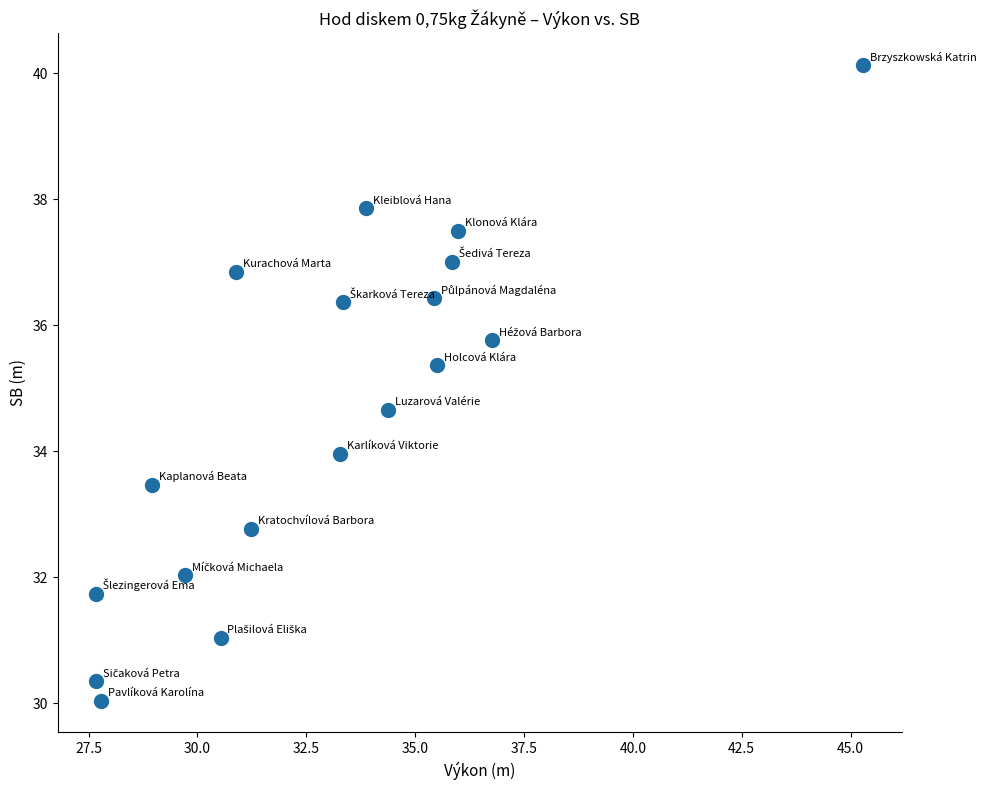

What is the range of Y values (max minus min)?

10.1